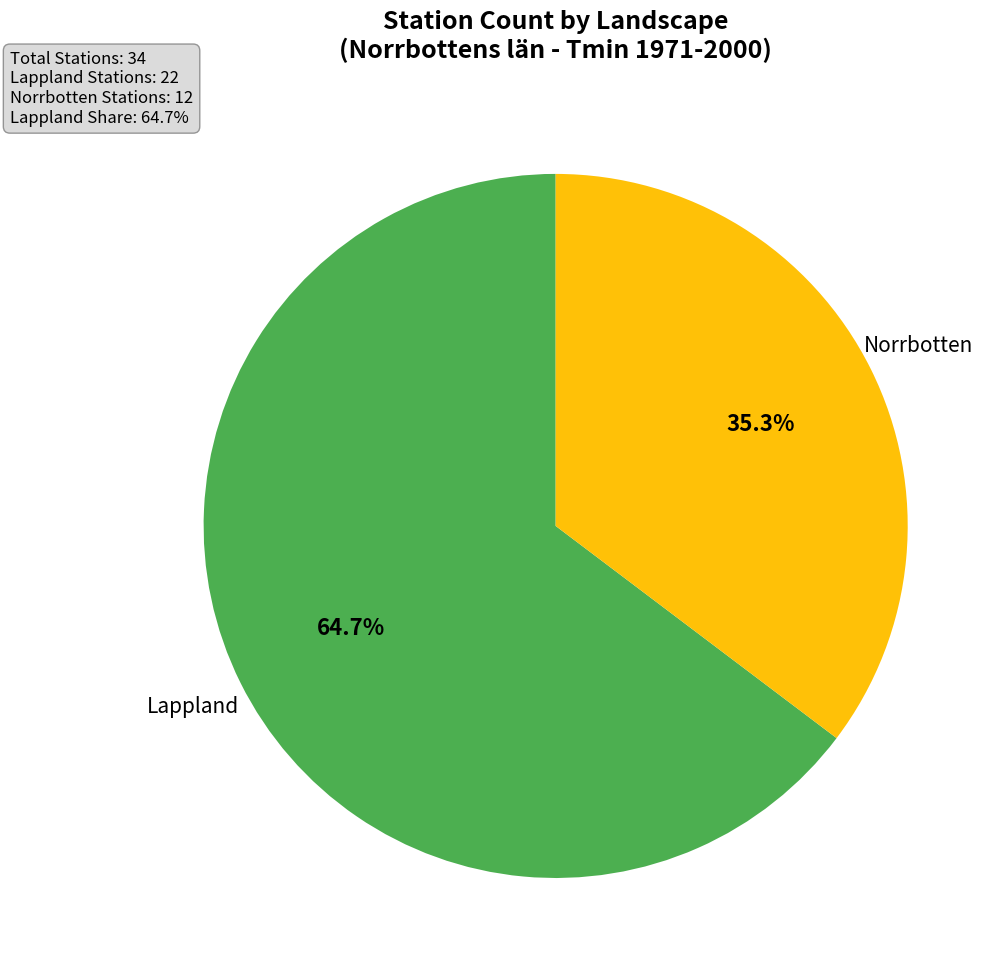

Which slice represents more than half of the pie?

Lappland